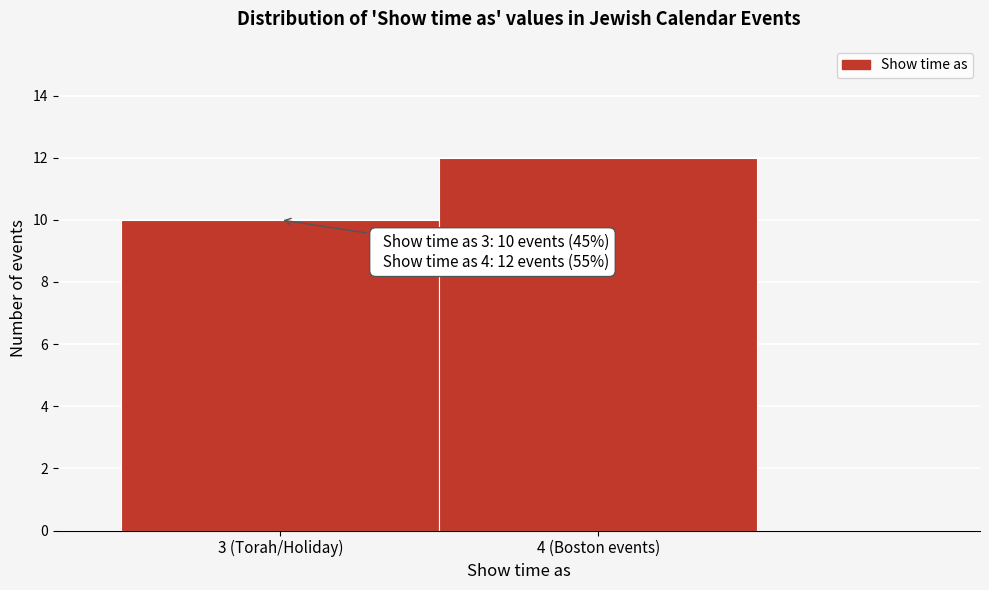

Reading left to right, transcribe all the data shown in this chart.

3 (Torah/Holiday)=10	4 (Boston events)=12